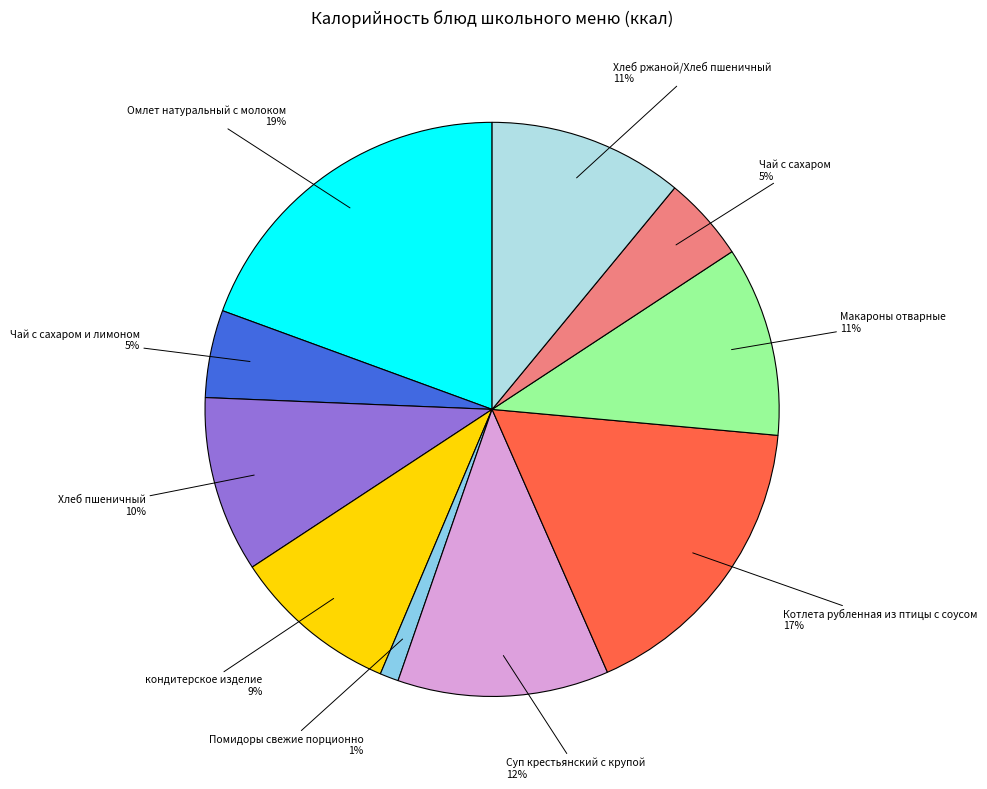

Is it true that кондитерское изделие is 9% of the pie?

True